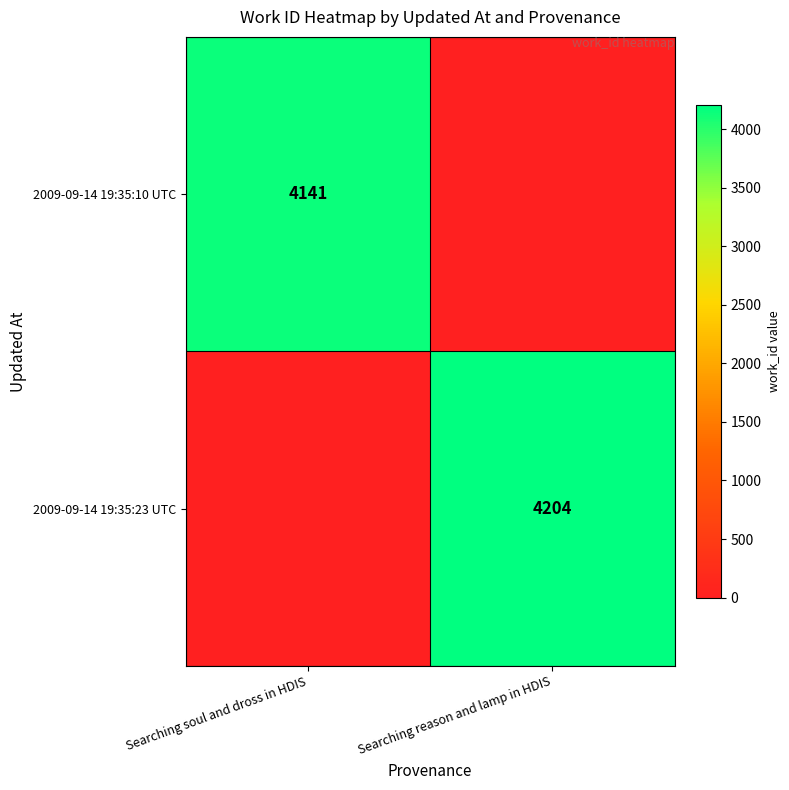

True or false: 2009-09-14 19:35:23 UTC has a value of 4204 at Searching reason and lamp in HDIS.

True